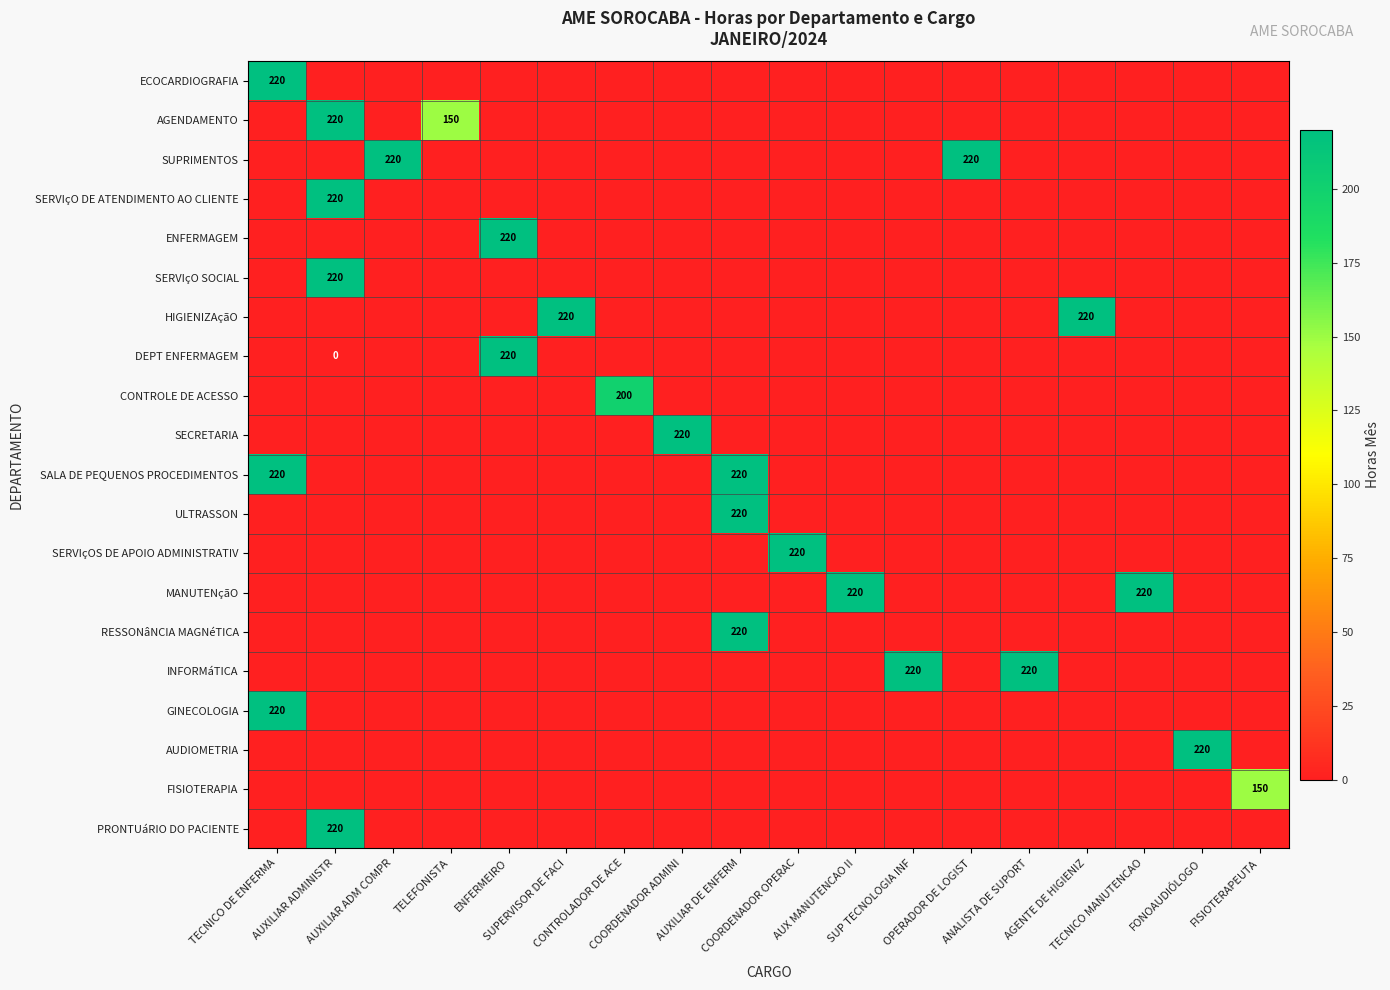

How many values in ECOCARDIOGRAFIA are above zero?

1